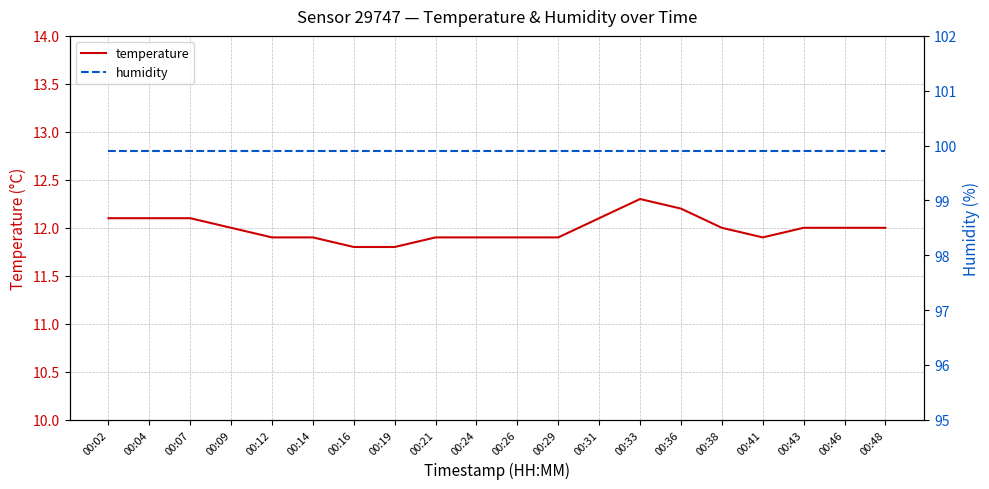

True or false: temperature and humidity cross at least once.

False